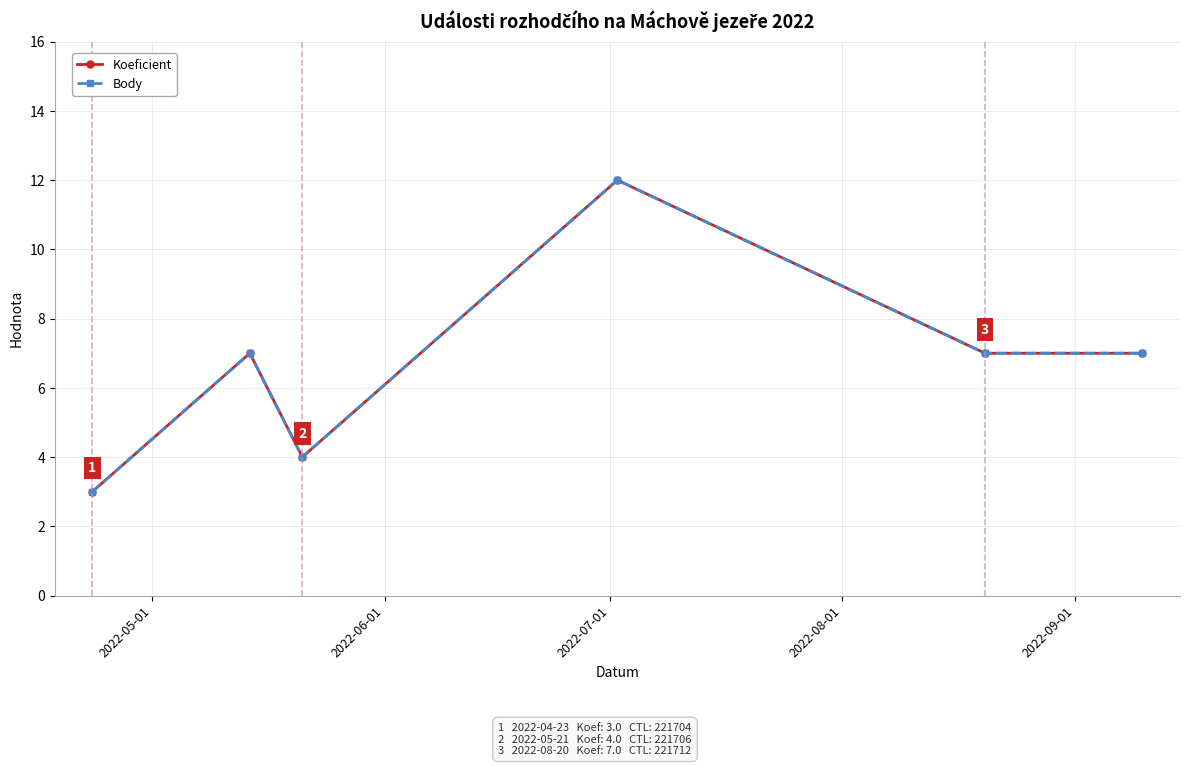

What is the sum of all Body values?

40